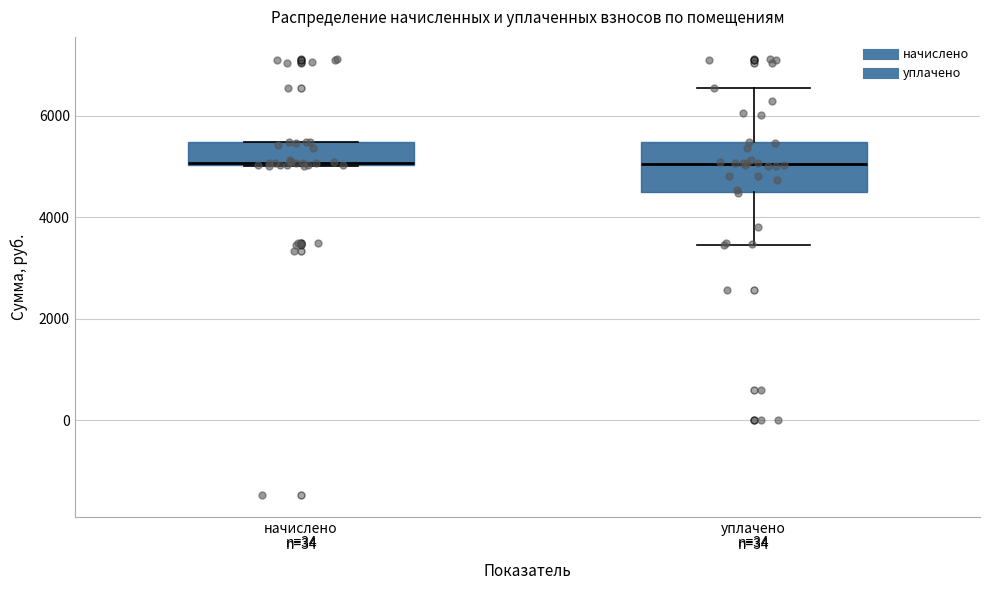

Reading left to right, transcribe this box plot: for each box, give where its median line is, the range the box spans, and where its two whiskers end, as read against the y-axis. The values are not printed on the chart, so give them approximately, as read against the axis.

начислено n=34: median 5000 (drawn on the box's lower edge), box 5000 to 5400, whiskers 5000 to 5400
уплачено n=34: median 5000, box 4400 to 5400, whiskers 3400 to 6600